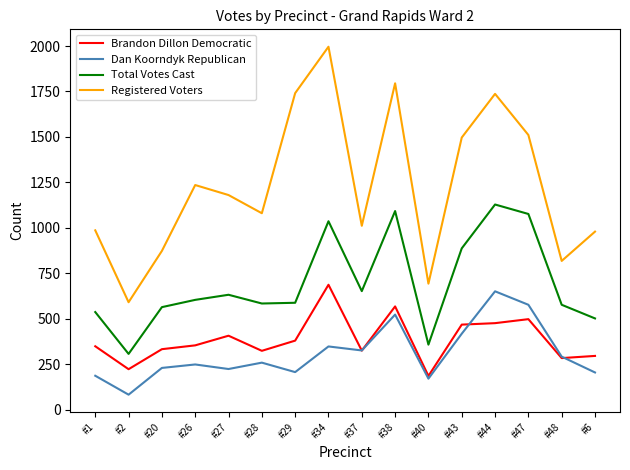

Rank the series at #34 from highest to lowest value.

Registered Voters, Total Votes Cast, Brandon Dillon Democratic, Dan Koorndyk Republican